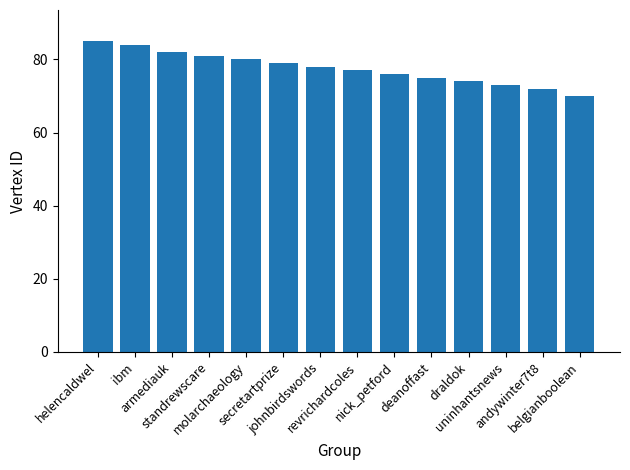

List the labels in order of value, largest first.

helencaldwel, ibm, armediauk, standrewscare, molarchaeology, secretartprize, johnbirdswords, revrichardcoles, nick_petford, deanoffast, draldok, uninhantsnews, andywinter7t8, belgianboolean